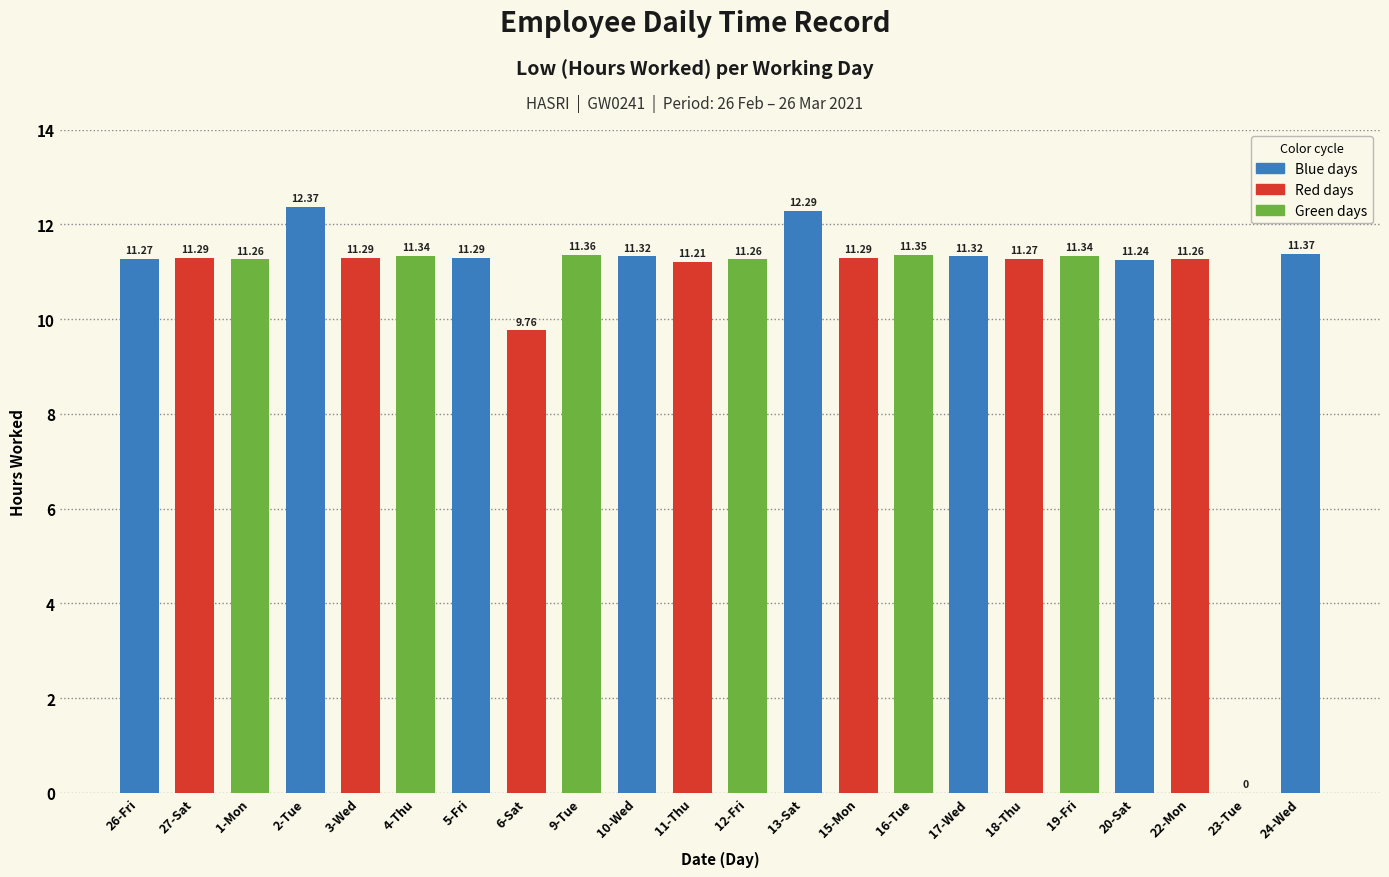

What is the change in value from 9-Tue to 18-Thu?

-0.1